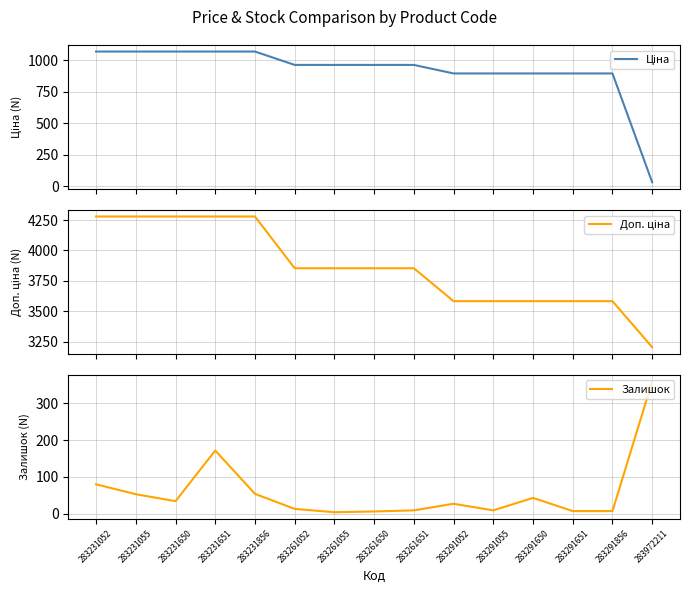

Which has a higher value, 283261650 or 283261052?

283261650